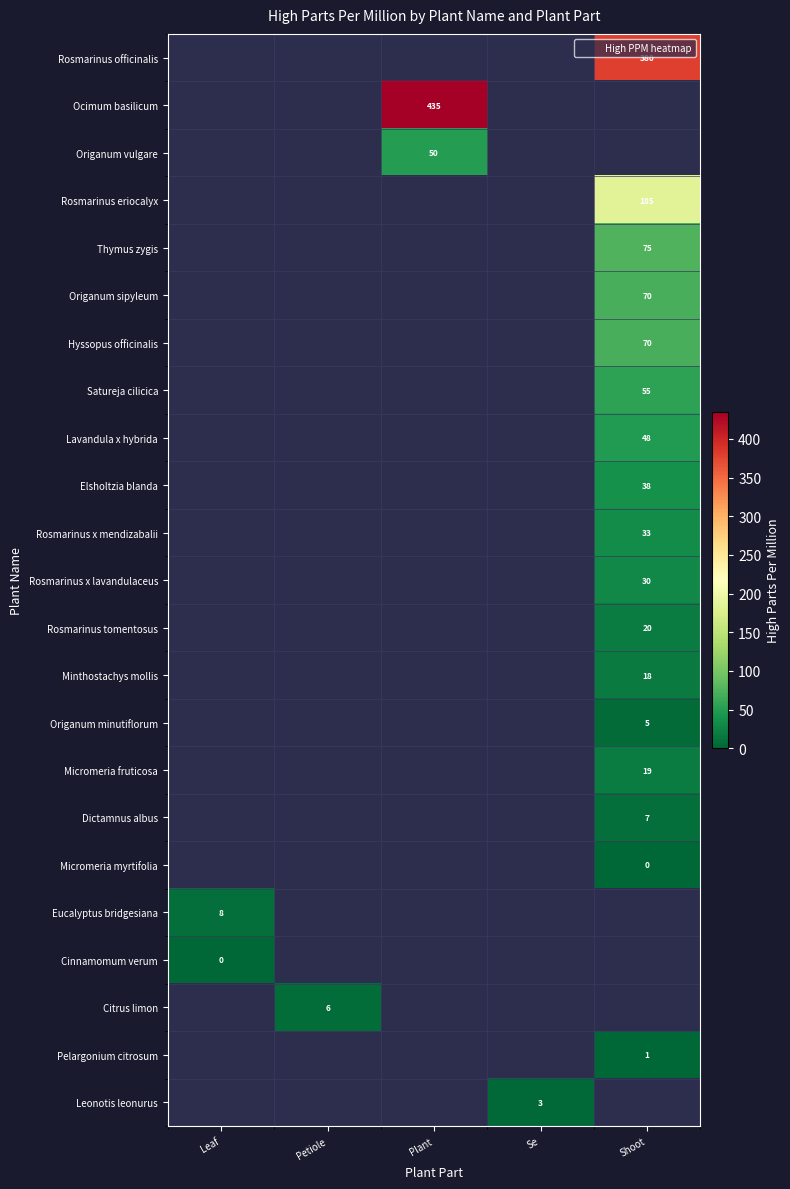

What is the maximum value shown in the chart?

435.0